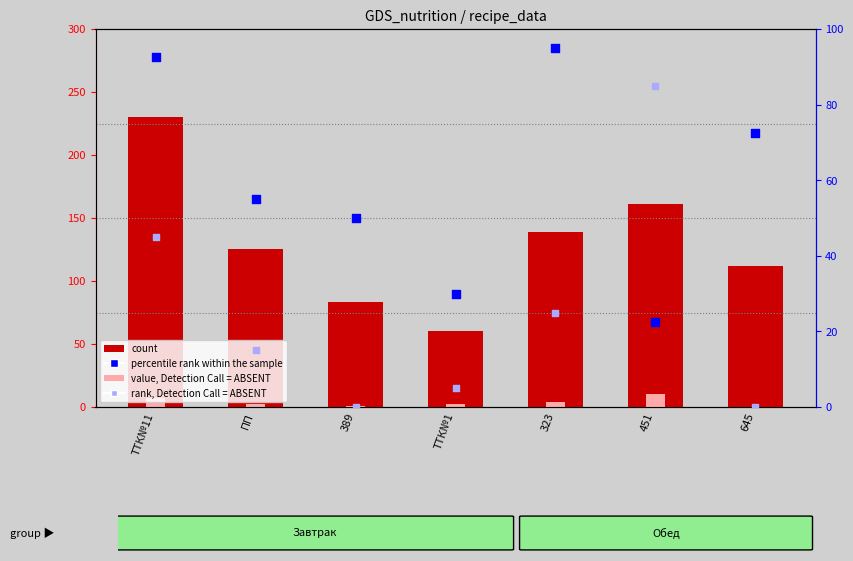

Which series contains the highest Y value?

count